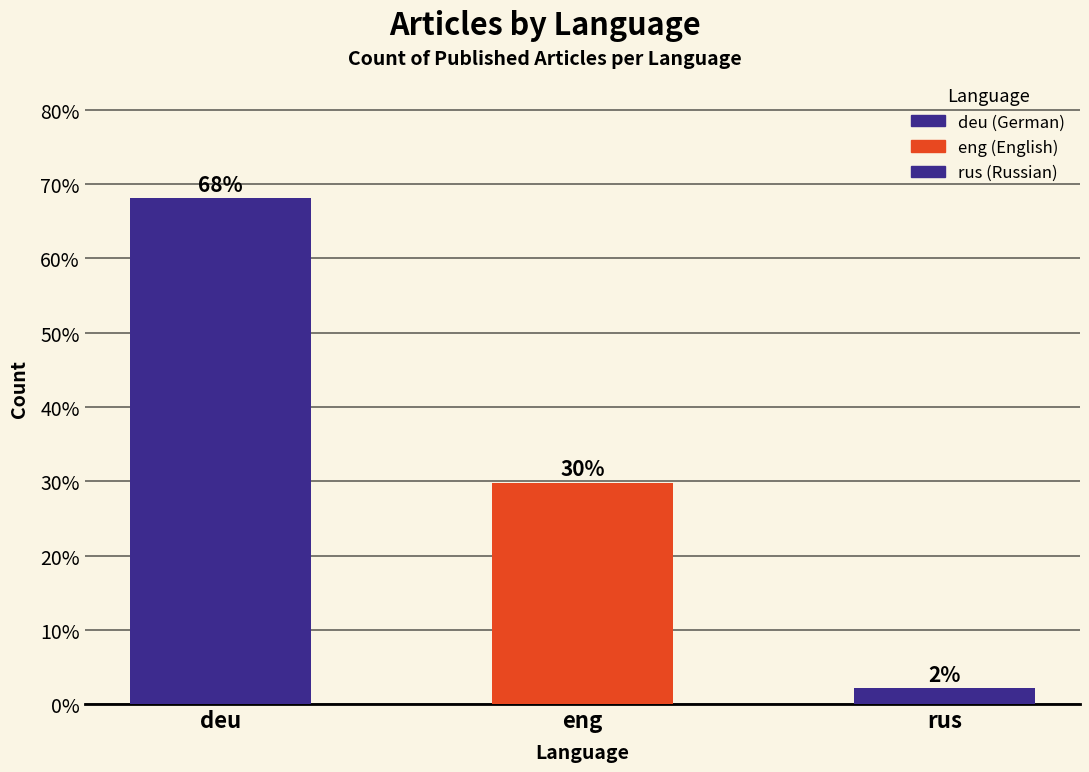

What is the change in value from deu to eng?

-38.3